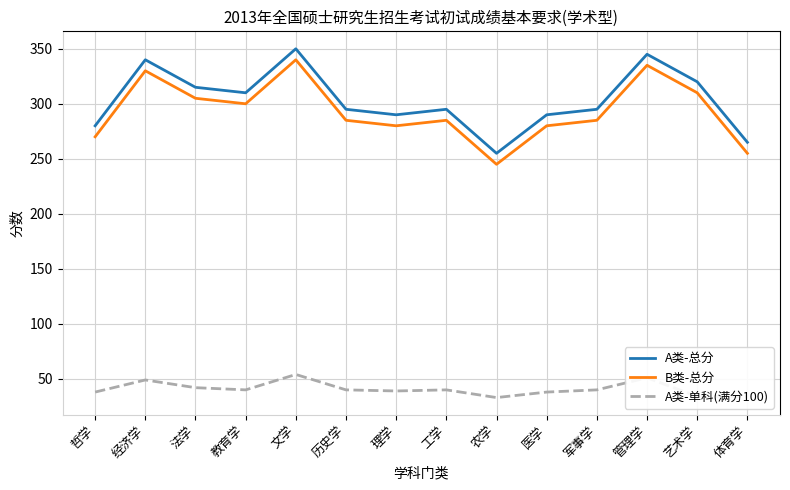

True or false: A类-单科(满分100) and A类-总分 cross at least once.

False